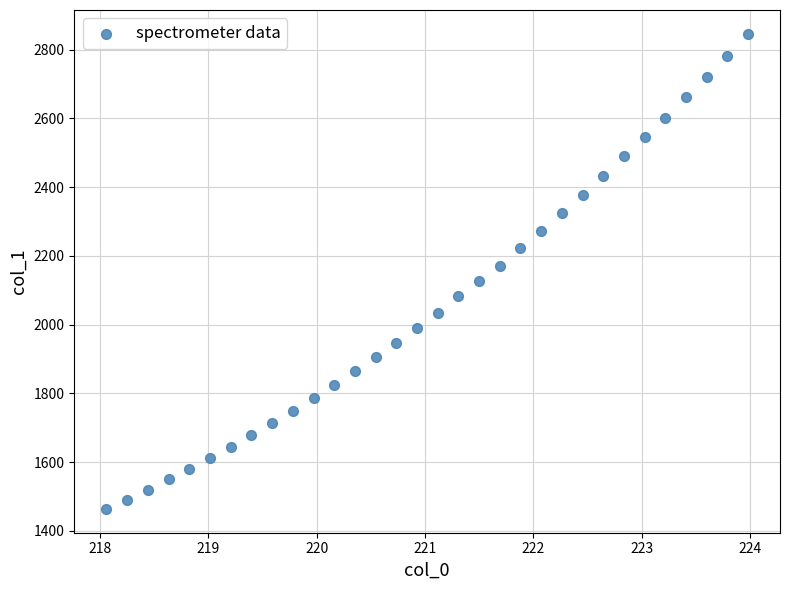

What is the range of X values (max minus min)?

5.9